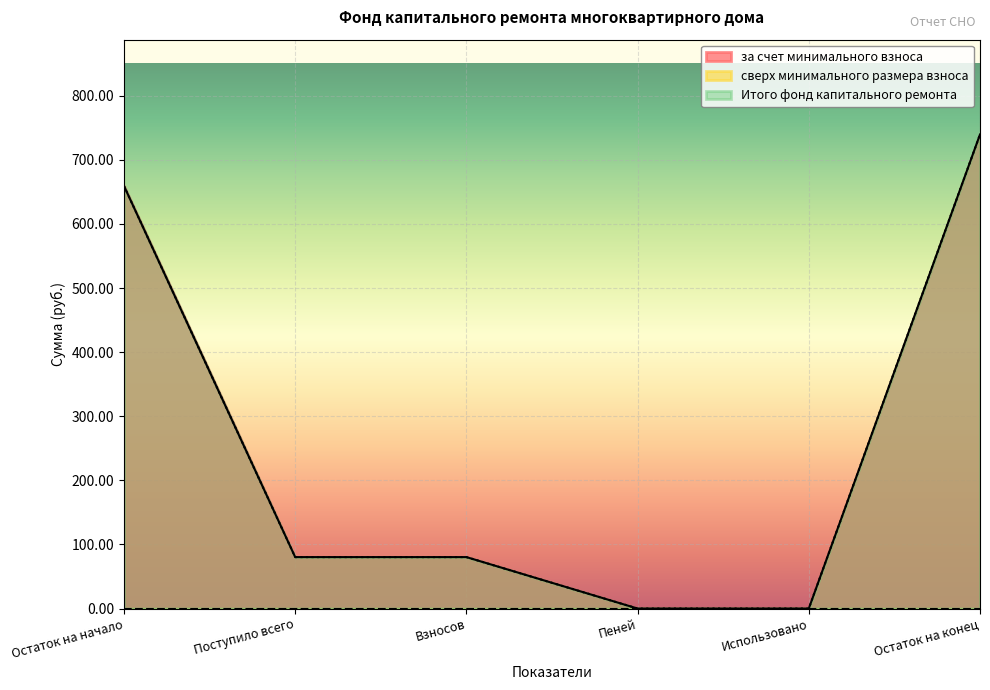

Does the chart display data point markers on the line(s)?

No